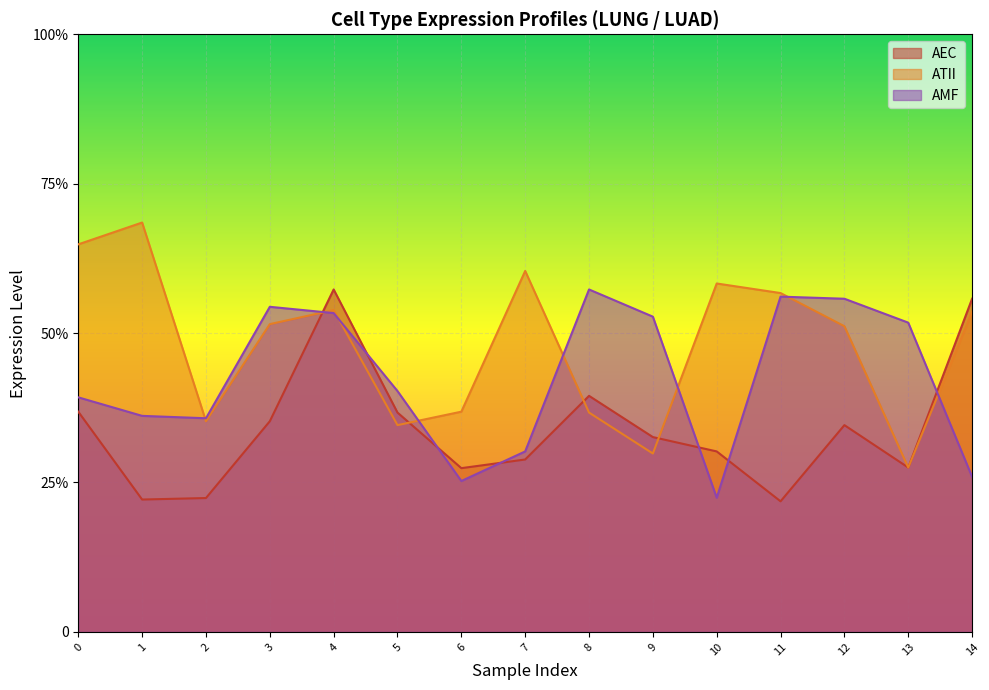

What is the difference between the maximum and minimum values in the AMF series?

7.0